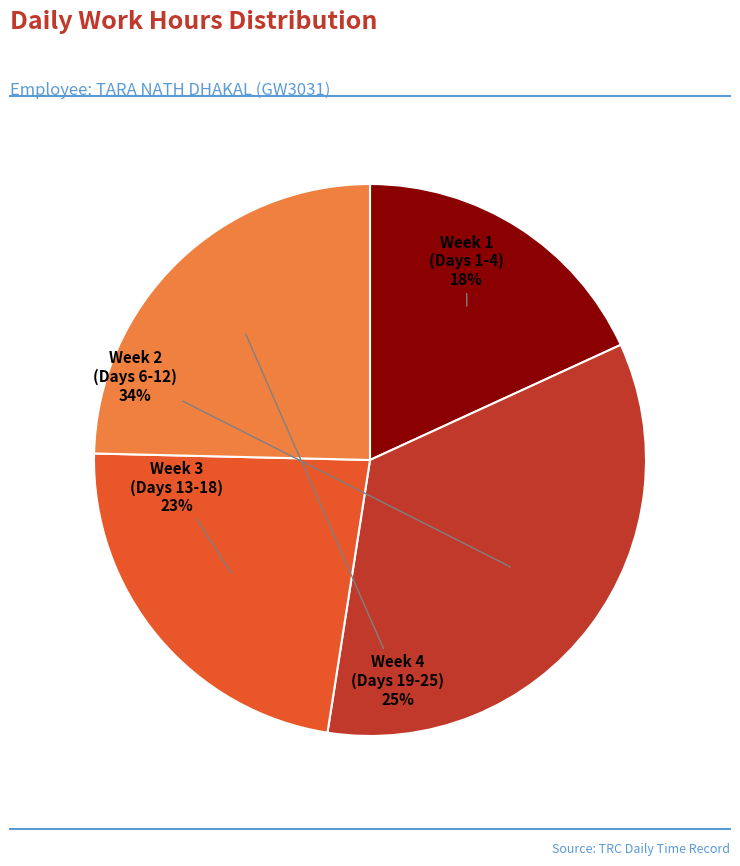

The Week 3 (Days 13-18) slice represents 23% of the pie. True or false?

True